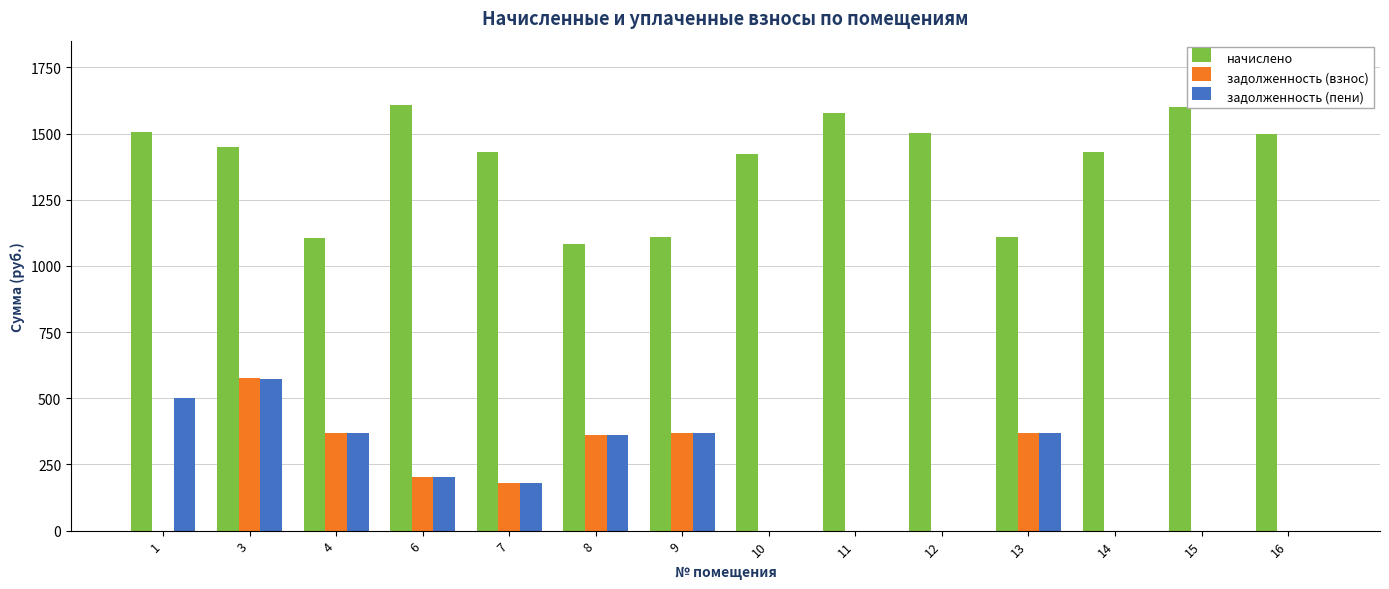

What is the maximum value for задолженность (взнос)?

575.1